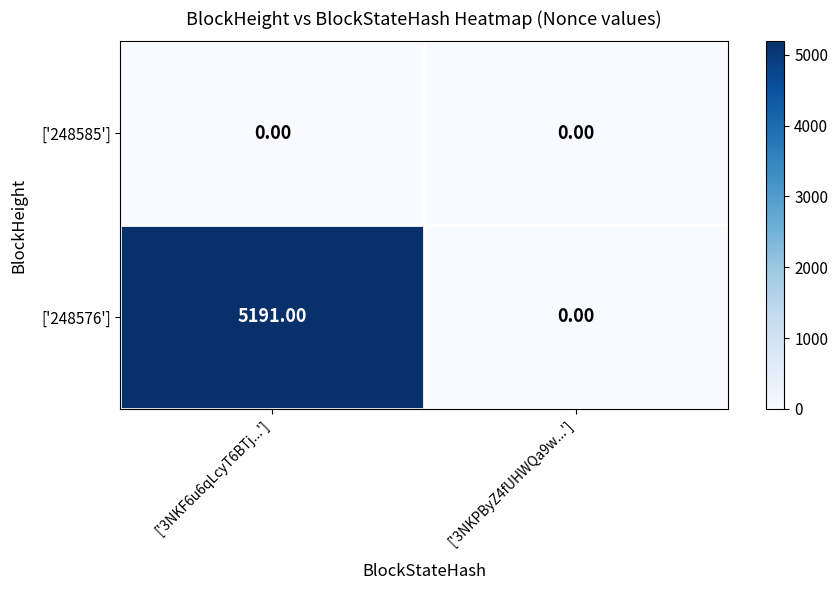

What is the sum of the ['248576'] values at ['3NKPByZ4fUHWQa9w...'] and ['3NKF6u6qLcyT6BTj...']?

5191